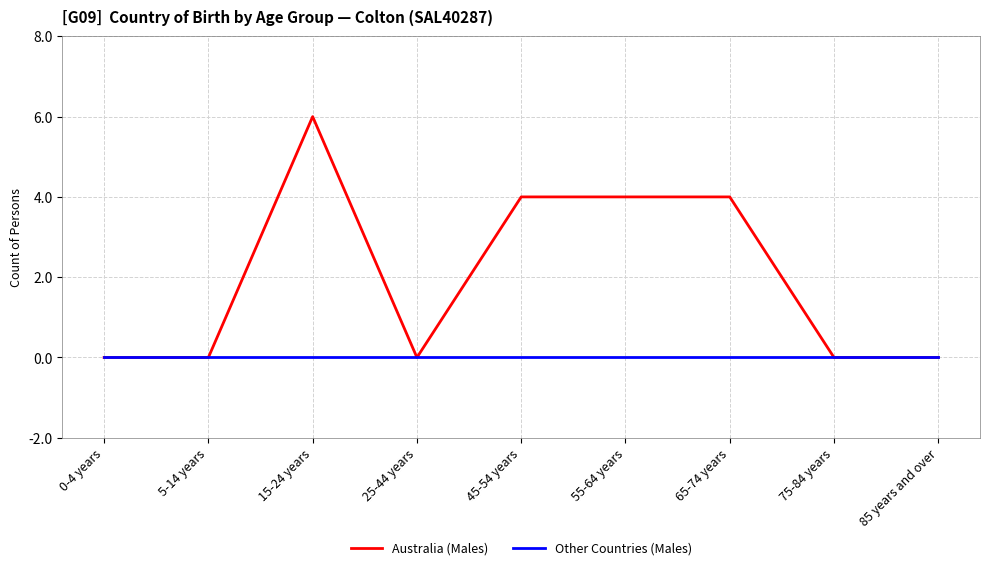

At which label does Australia (Males) reach its peak?

15-24 years